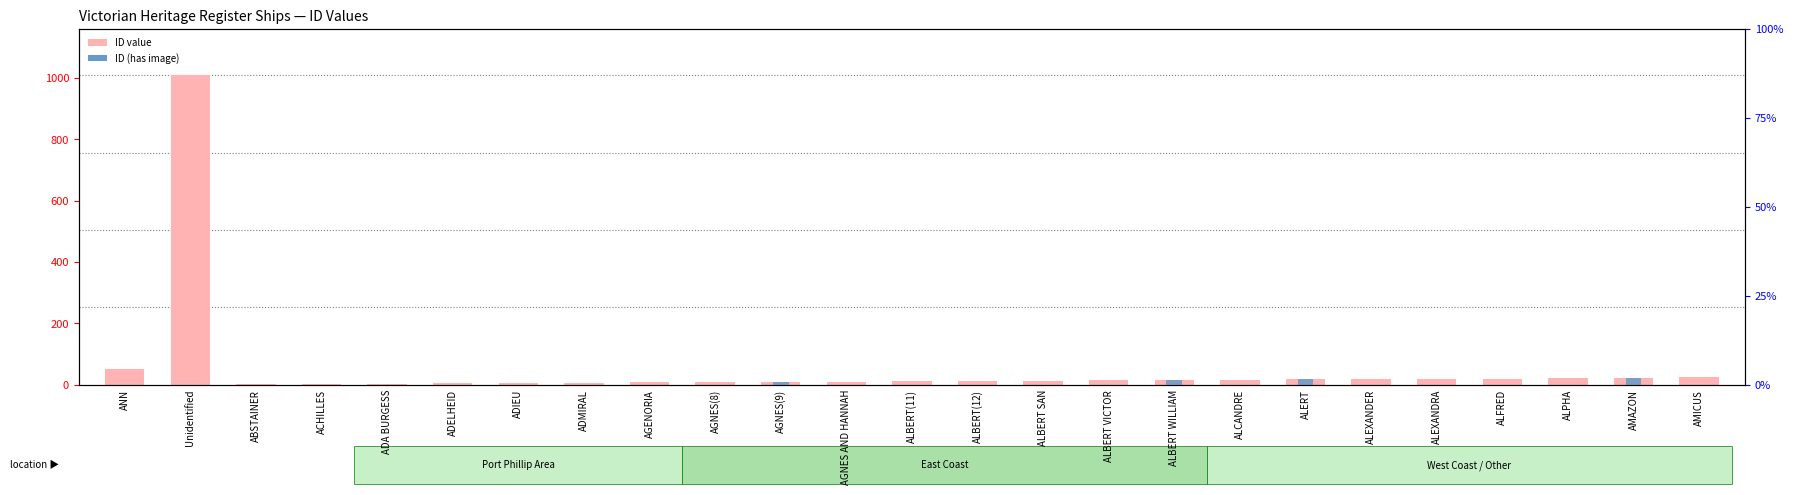

The value of ID (has image) at AMICUS is 0. True or false?

True